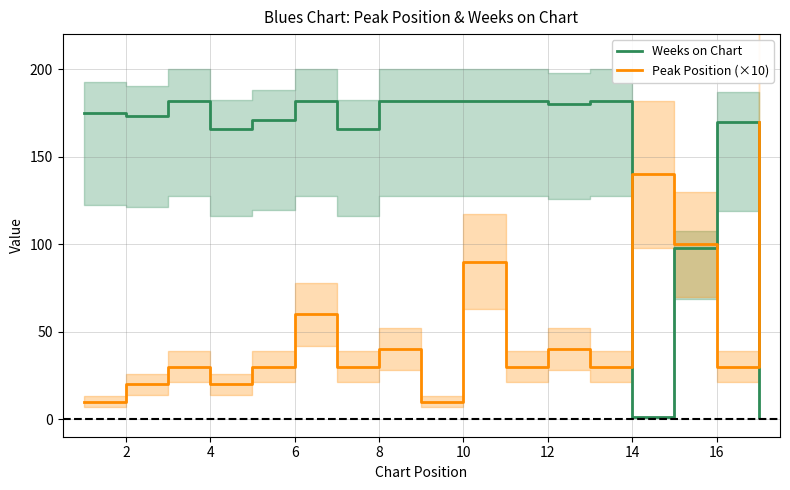

Which series ends up on top after the final intersection of Peak Position (×10) and Weeks on Chart?

Peak Position (×10)